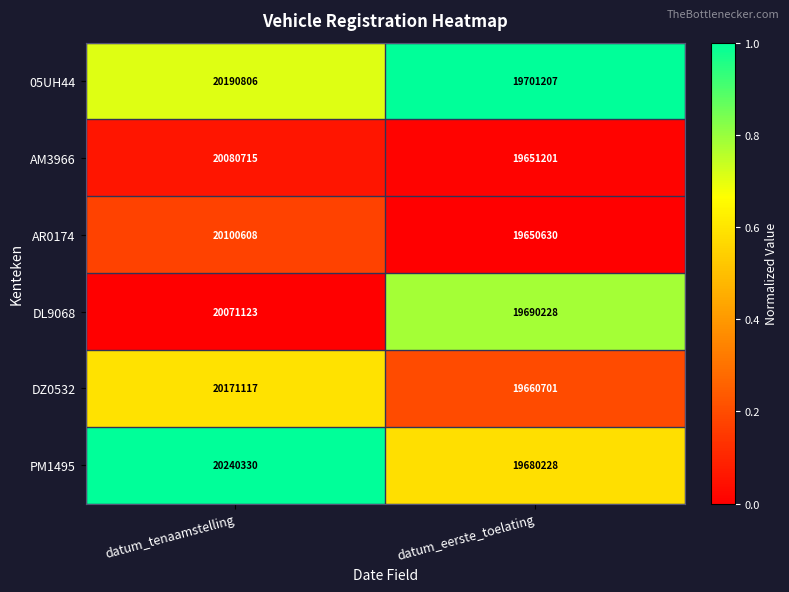

Between datum_tenaamstelling and datum_eerste_toelating, which series saw the biggest shift?

PM1495